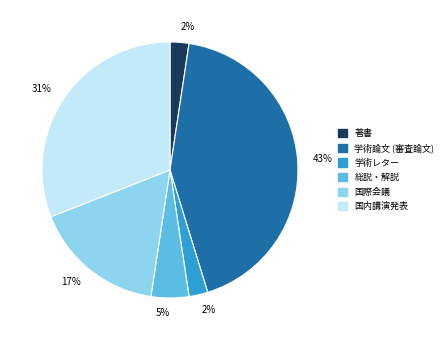

Is it true that 著書 is 2% of the pie?

True